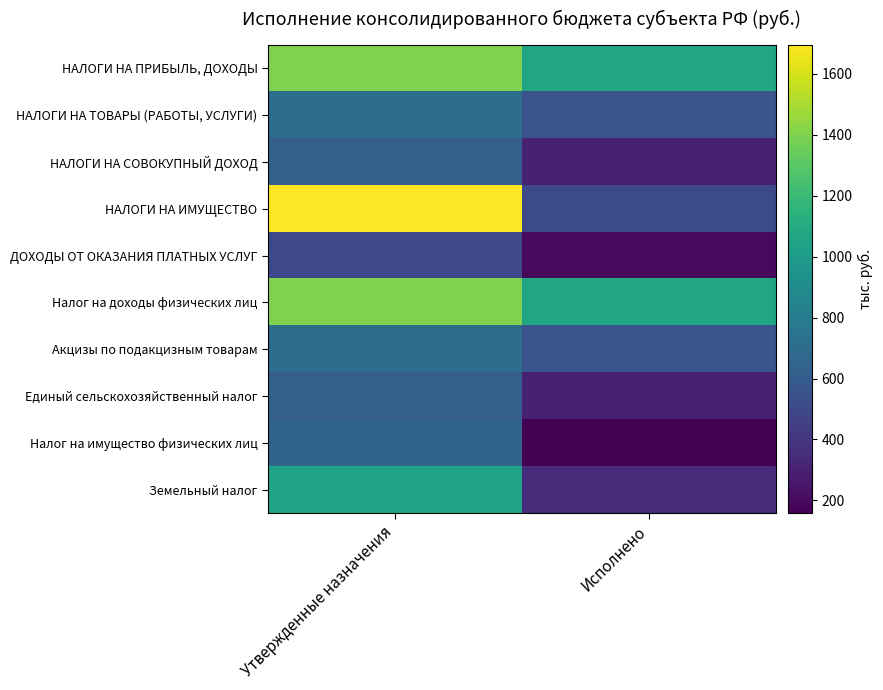

Which series has the widest spread of values?

НАЛОГИ НА ИМУЩЕСТВО